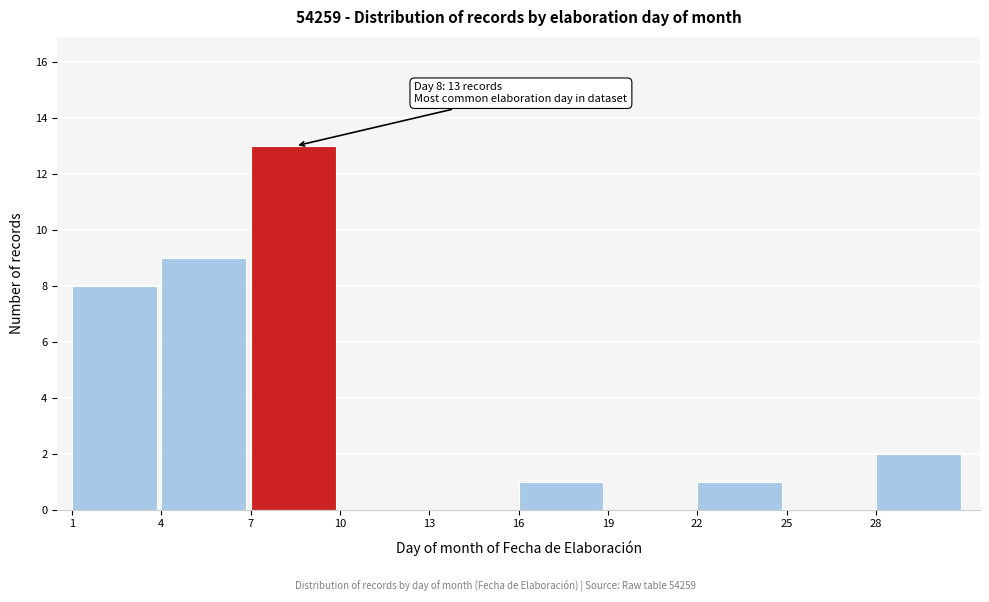

Over which range of the x-axis is the bar tallest?

7 to 10